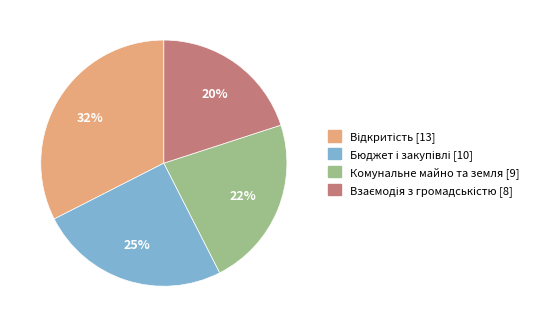

To the nearest percent, what is the average slice percentage?

25%